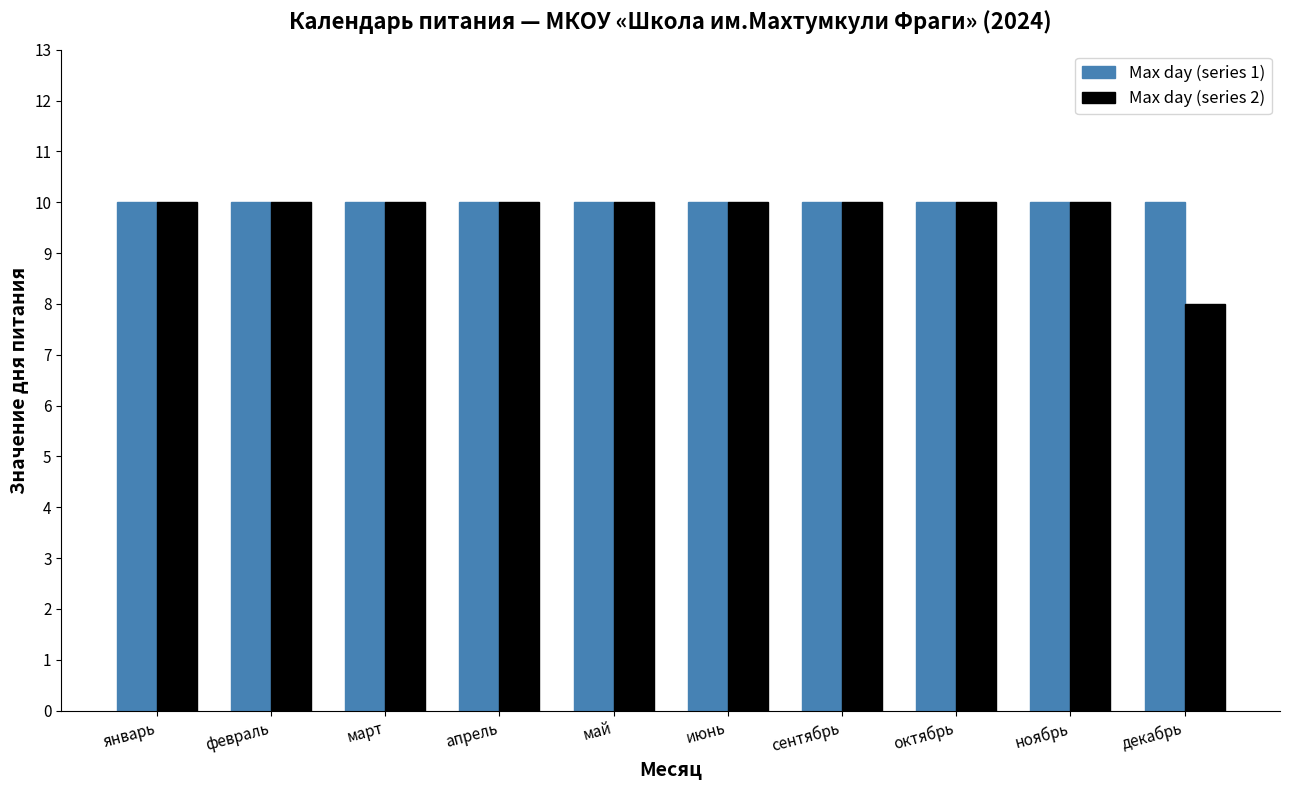

The Max day (series 1) series shows 15 at апрель. True or false?

False